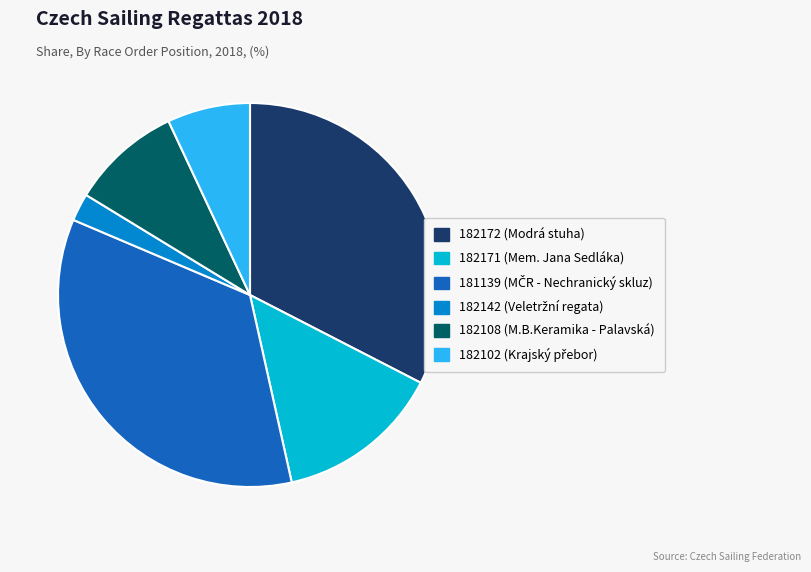

What is the largest slice in the pie chart?

181139